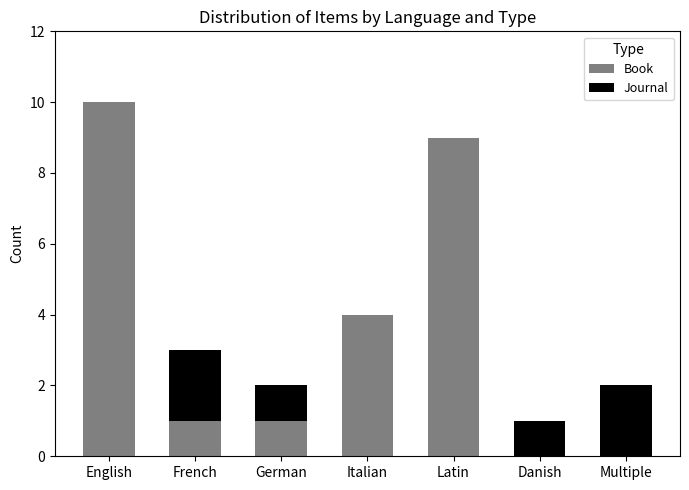

Count the number of categories in the chart.

7